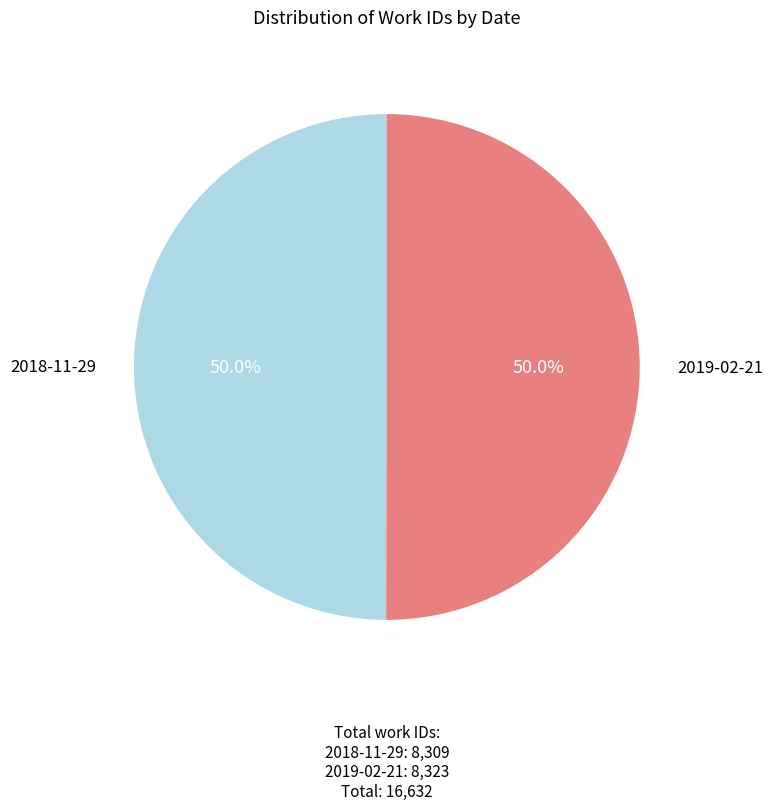

What percentage do 2018-11-29 and 2019-02-21 together represent?

100.0%